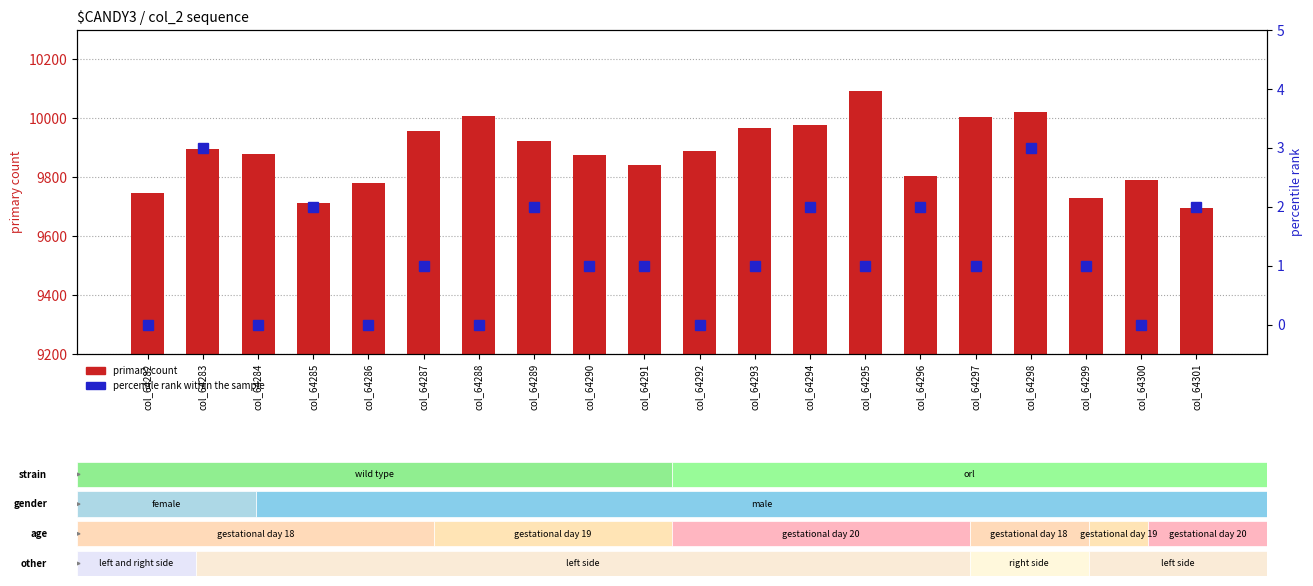

Which category has the lowest value in the percentile rank within the sample series?

col_64282